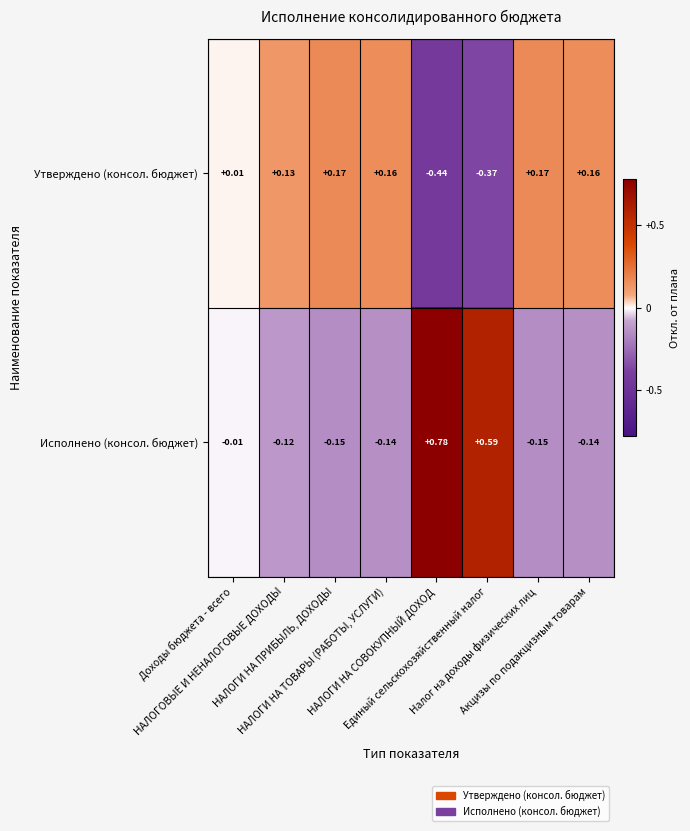

How many data points in Утверждено (консол. бюджет) are less than 0?

2